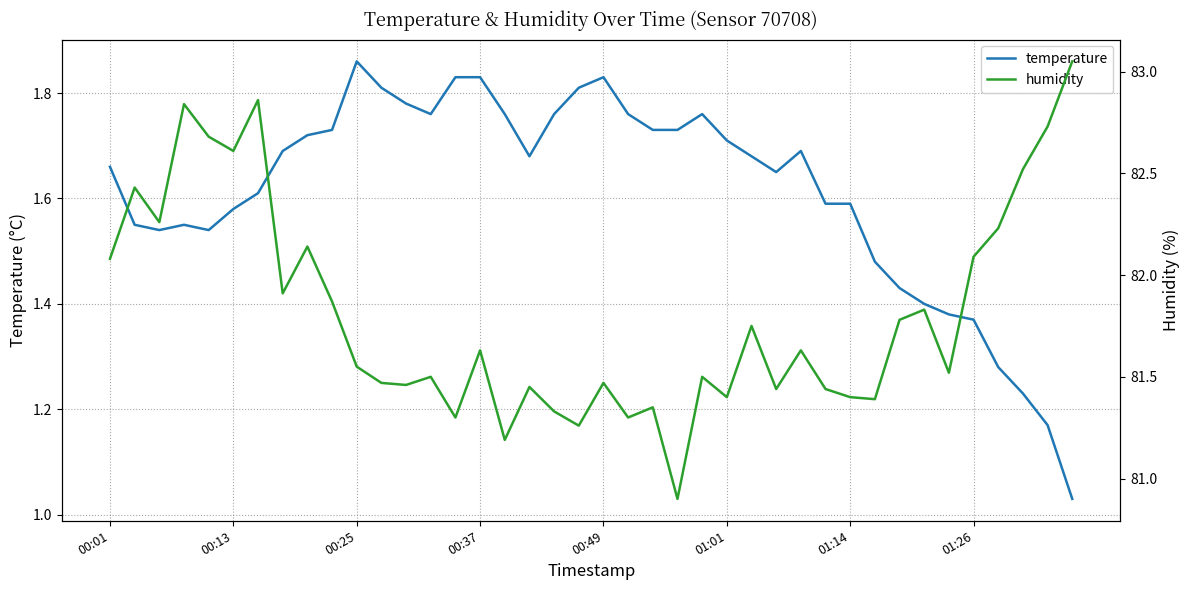

In humidity, how many points are lower than both neighbors (excluding endpoints)?

13